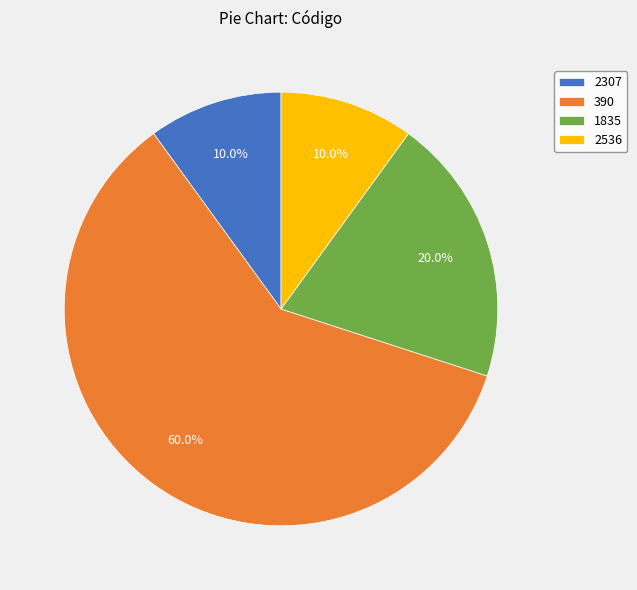

True or false: 390 accounts for 54% of the total.

False